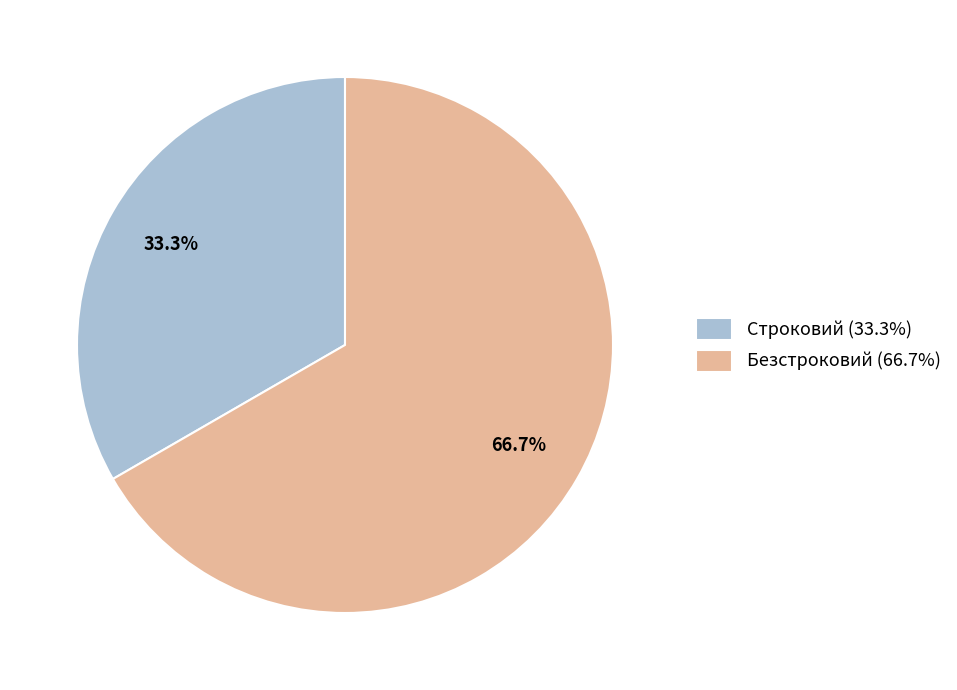

What is the ratio of the value at Безстроковий to the value at Строковий?

2.0